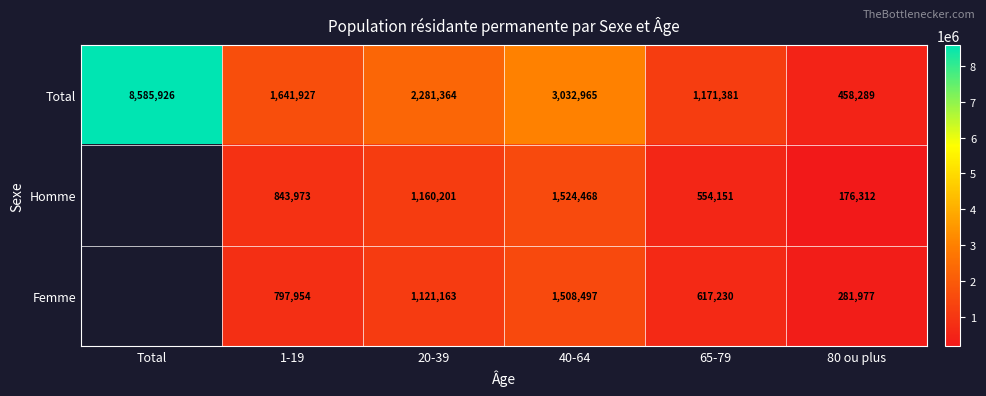

At how many categories does at least one series exceed 2250525?

3